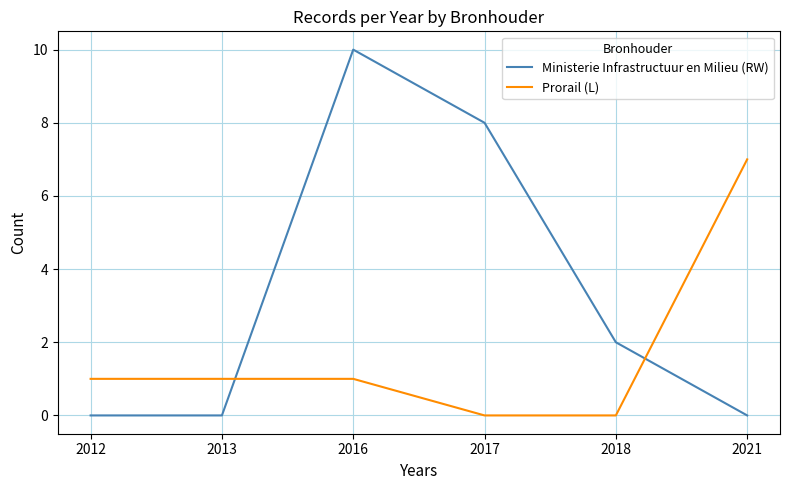

At which label does Ministerie Infrastructuur en Milieu (RW) reach its peak?

2016